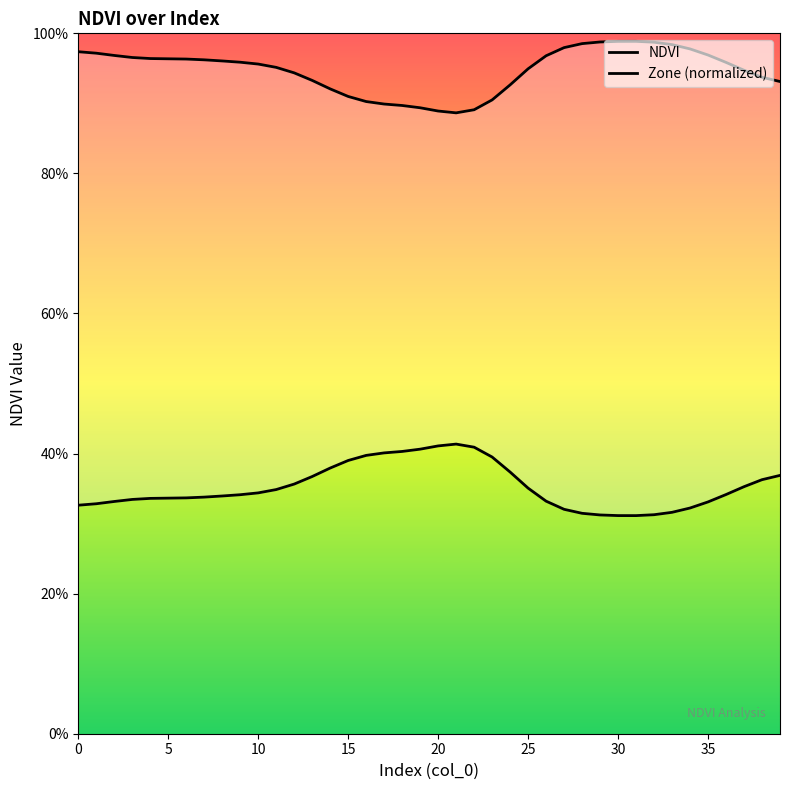

How many NDVI values are between 0 and 1?

40